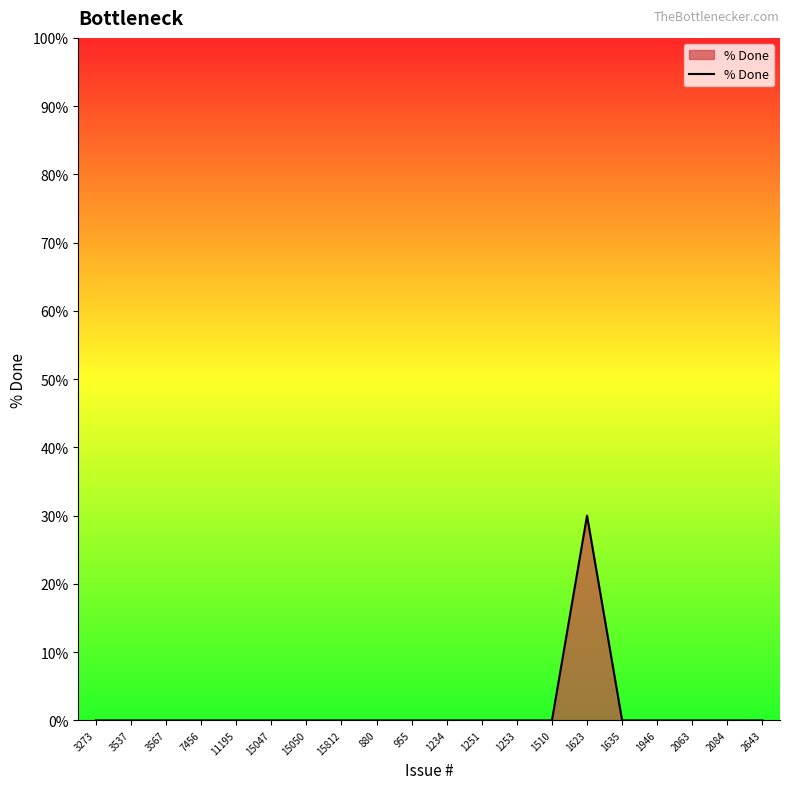

How many lines are shown in the chart?

1